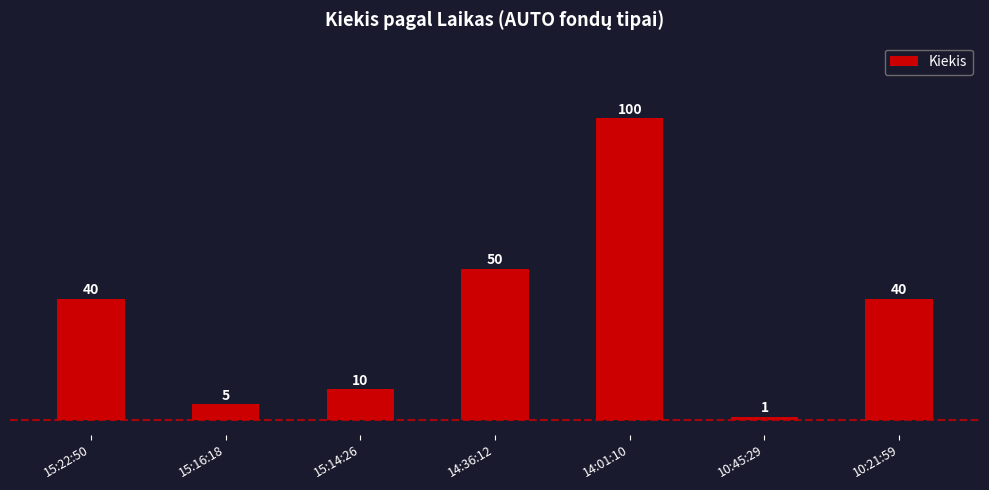

Approximately how many times larger is the value at 15:22:50 compared to 14:01:10?

0.4